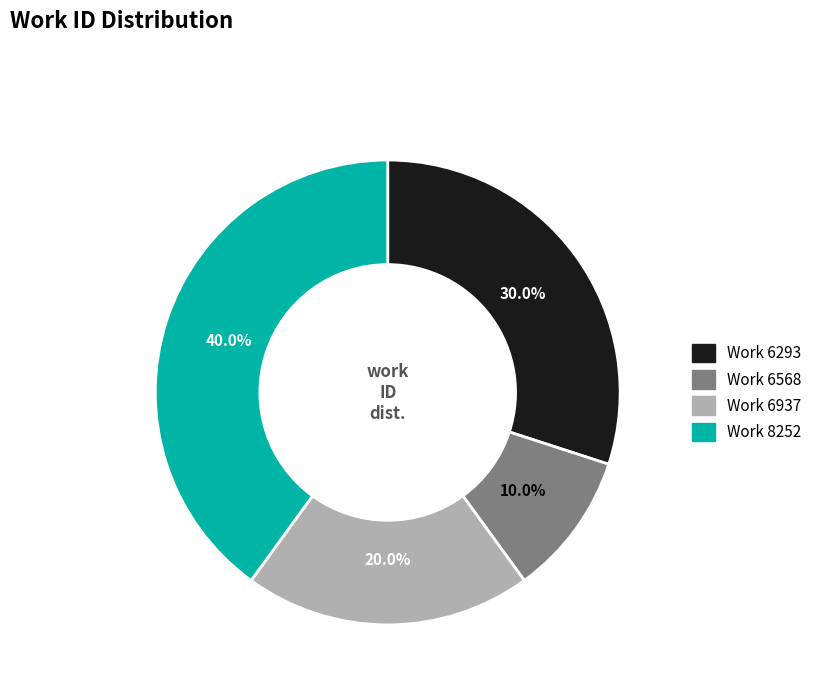

What percentage do Work 6293 and Work 6568 together represent?

40.0%